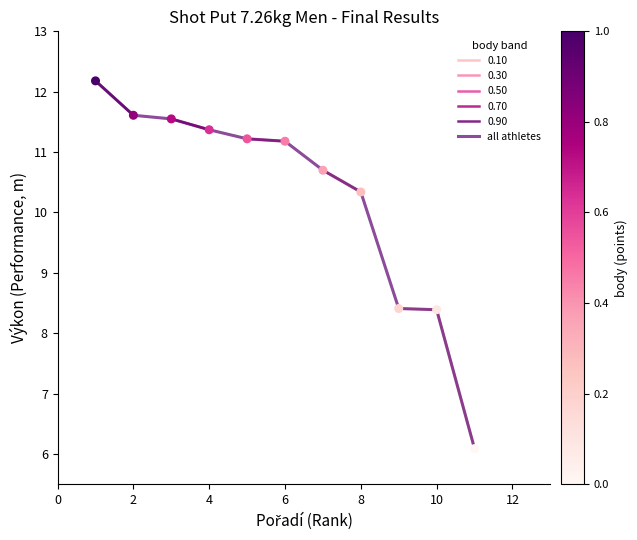

Is it true that all athletes equals 3.8 at 10?

False